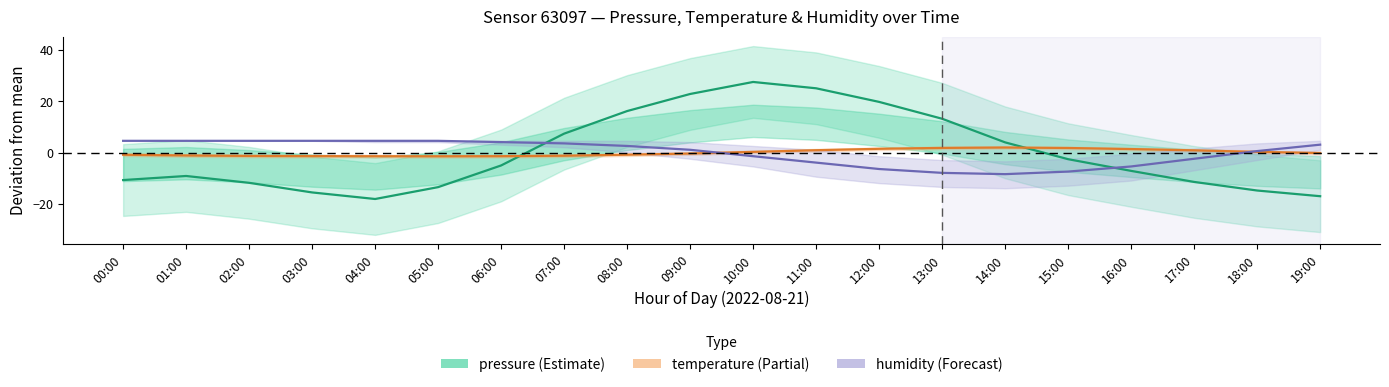

How many times do pressure and humidity cross each other?

2